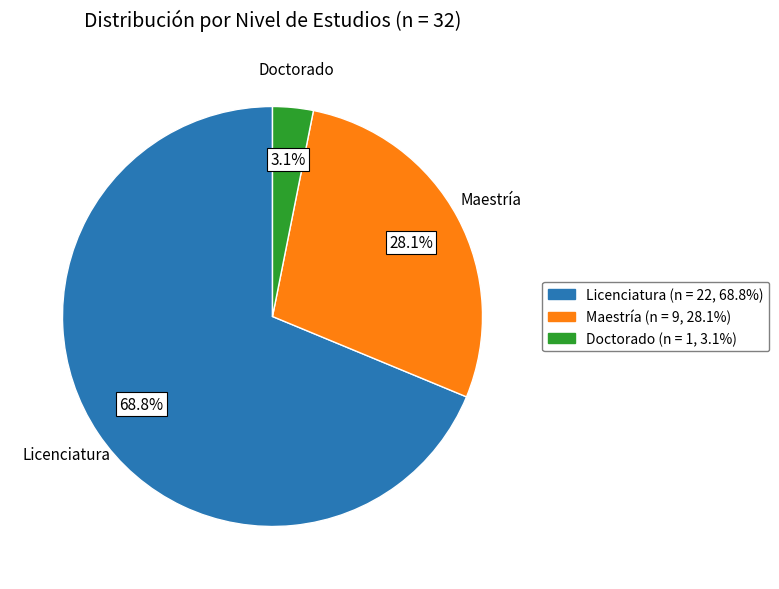

What percentage is NOT represented by Maestría?

71.9%